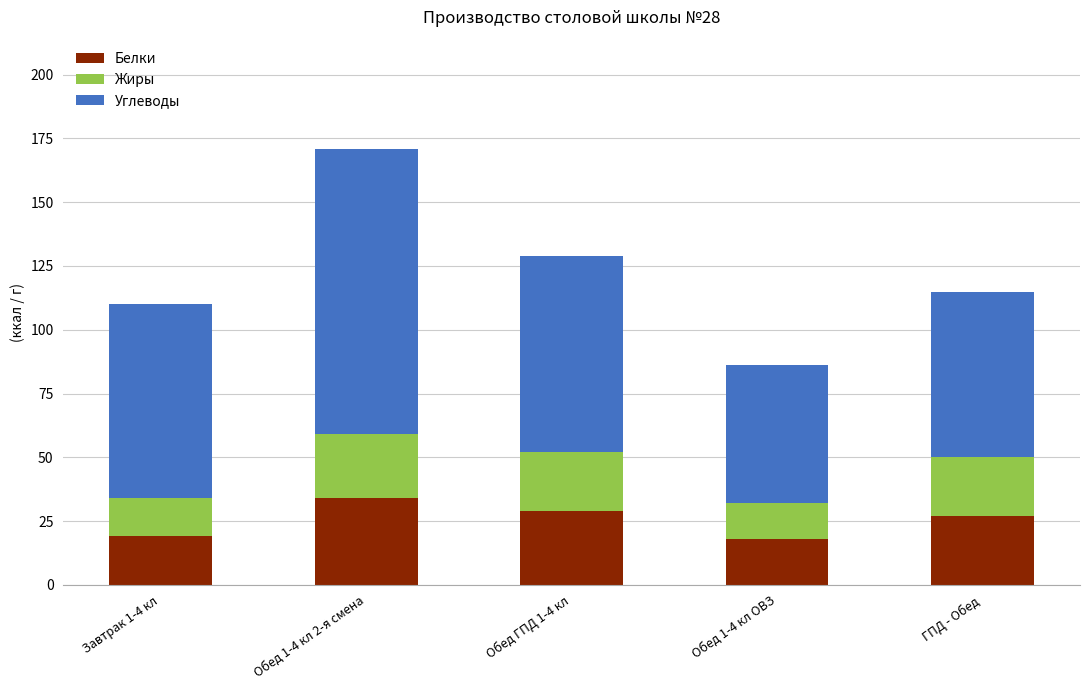

What is the maximum value for Белки?

34